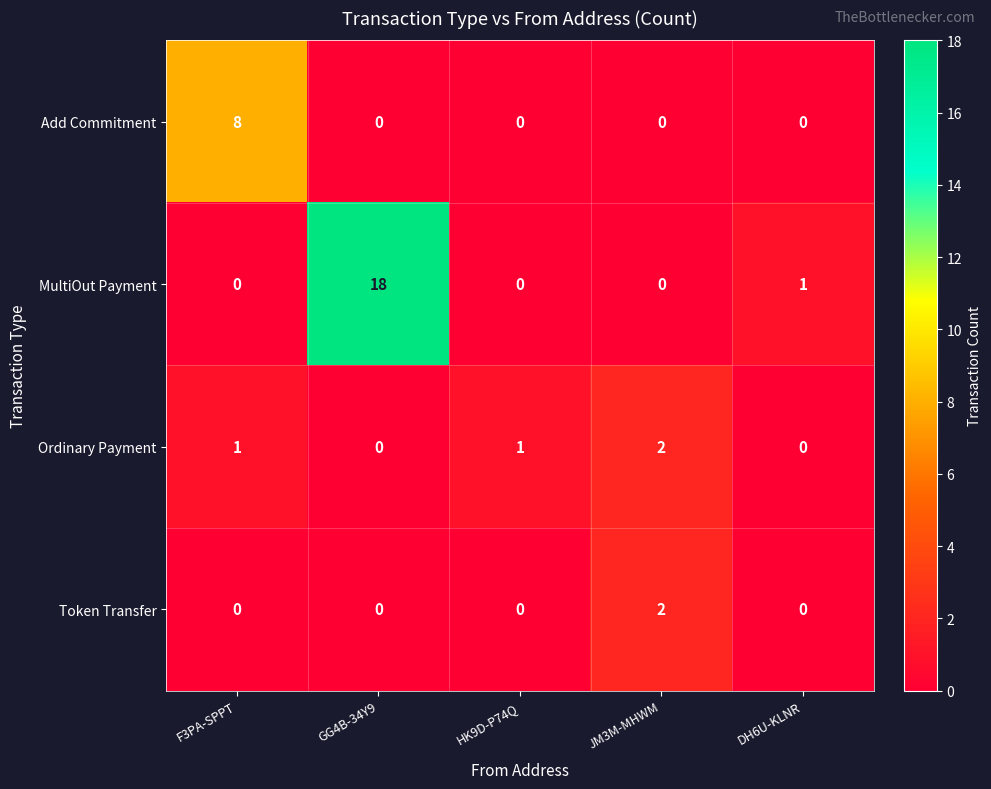

Is it true that Ordinary Payment equals 2 at F3PA-SPPT?

False